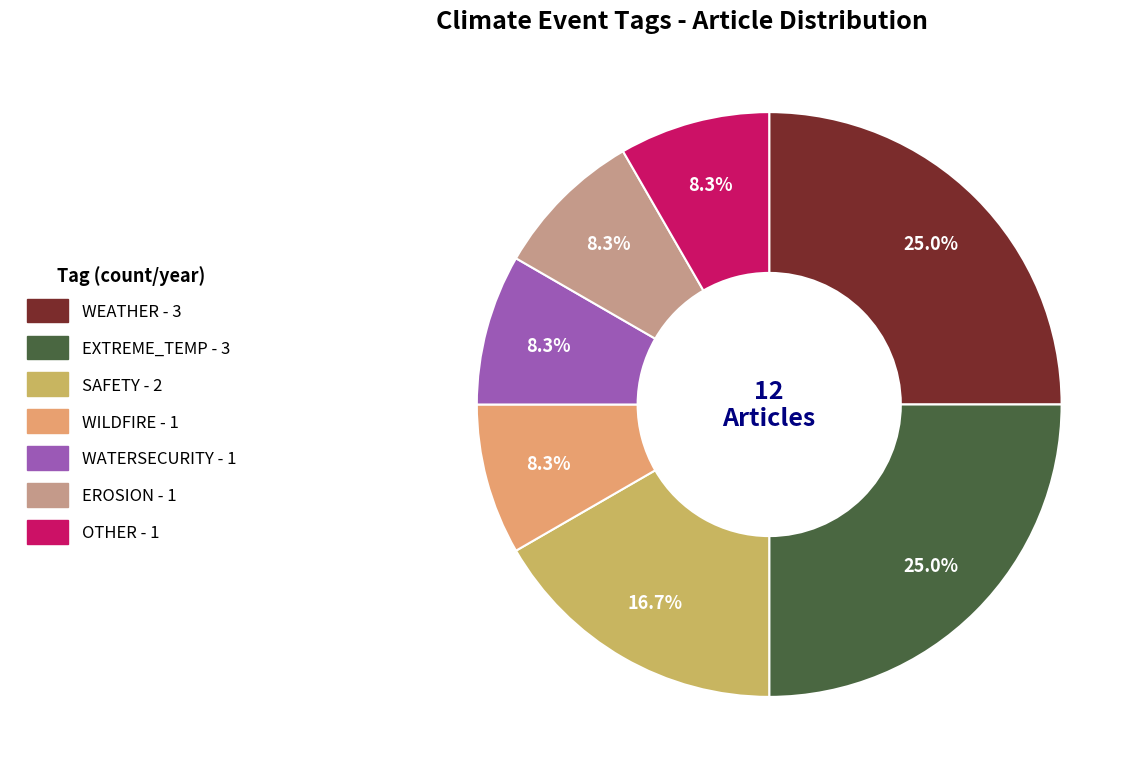

Does any single category account for the majority?

No